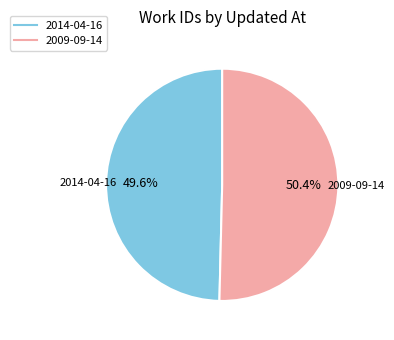

Is there a majority slice in this chart?

Yes